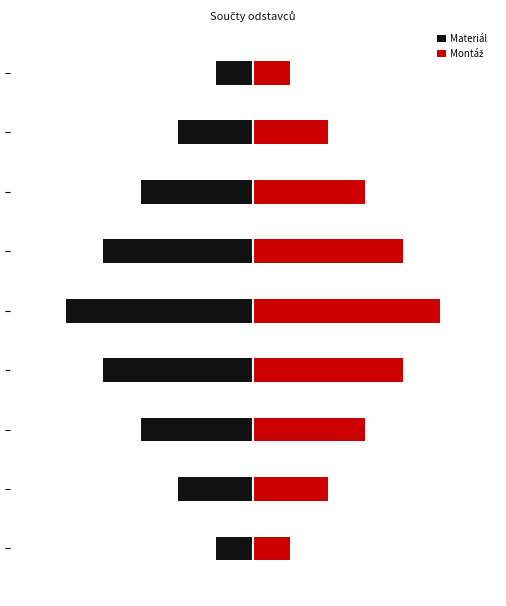

Is it true that Montáž equals 3 at 4?

False